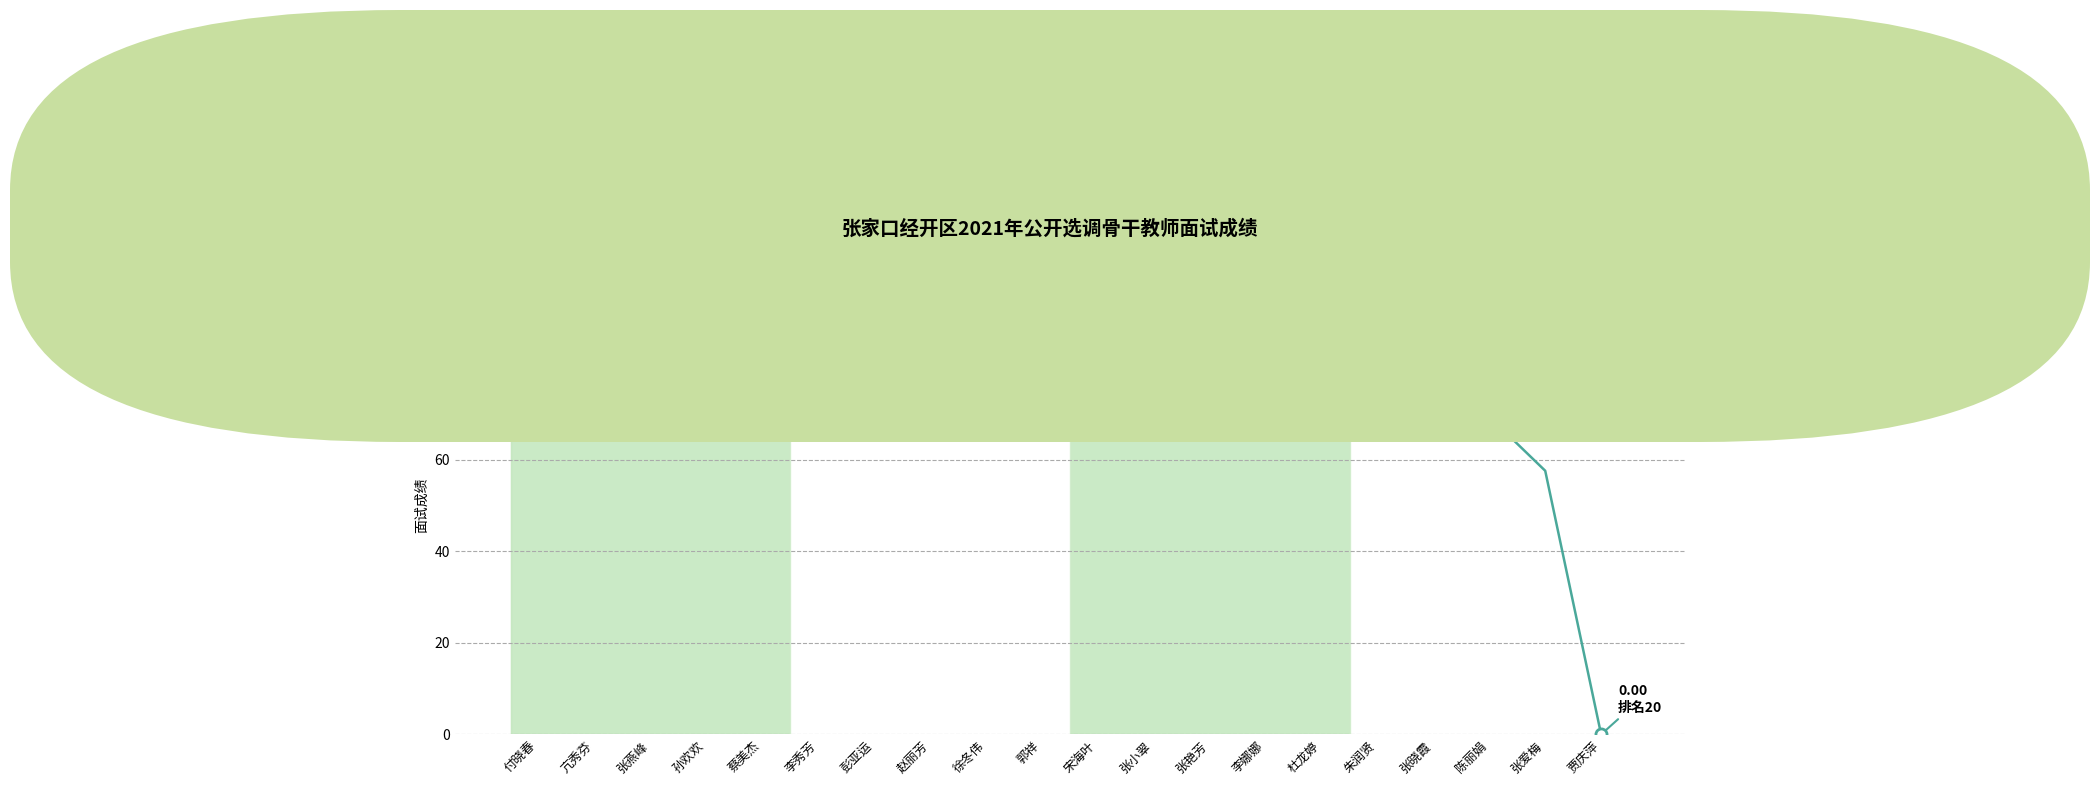

How many positive values are there?

19